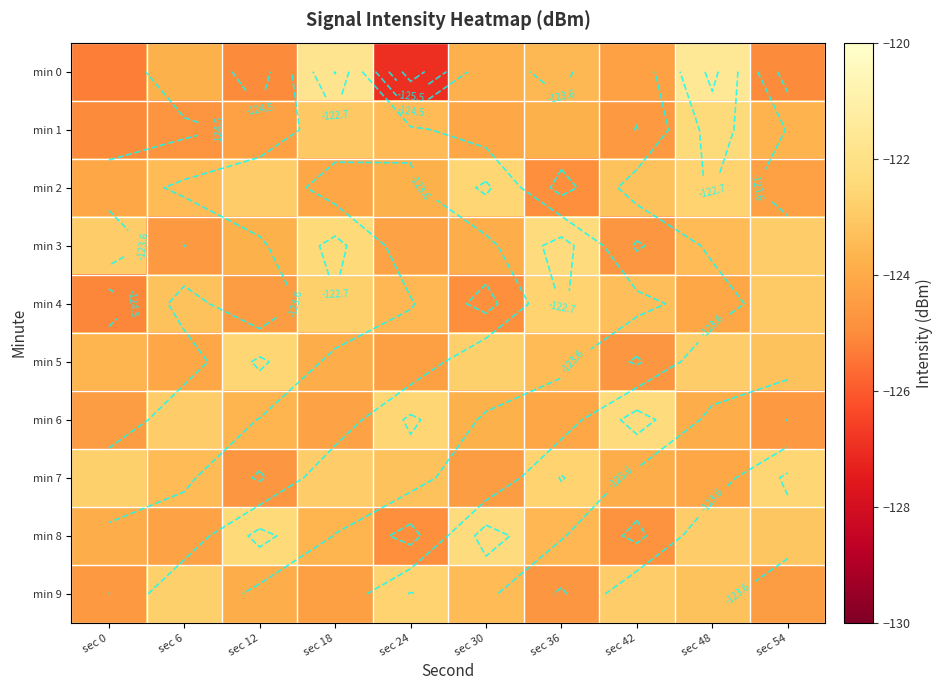

How many data points in min 6 are above -123?

3